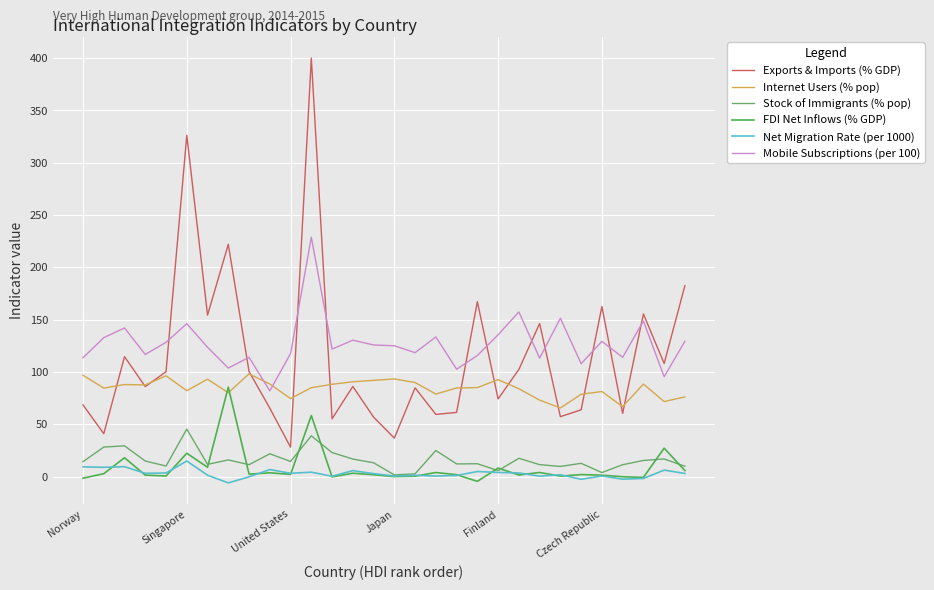

True or false: Net Migration Rate (per 1000) and FDI Net Inflows (% GDP) intersect in this chart.

True